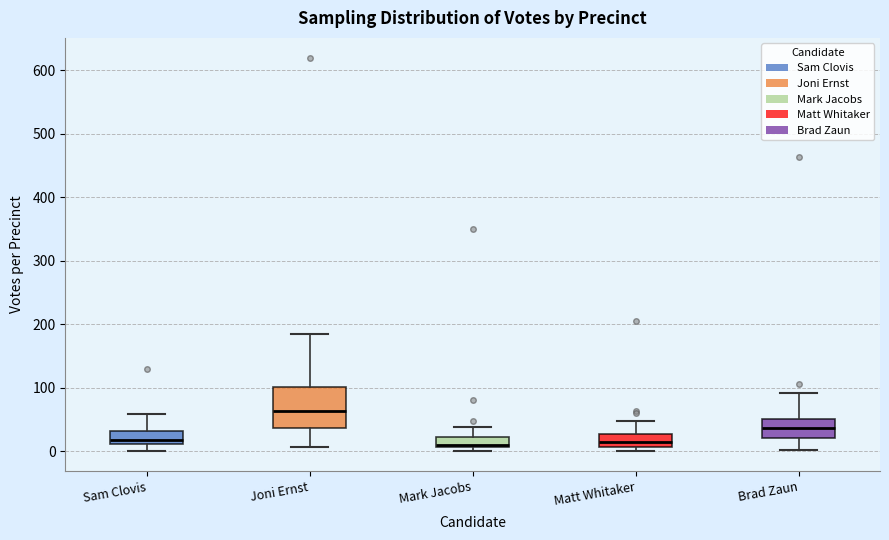

Reading left to right, read every box against the y-axis: the position of its median line, the range the box covers, and the ends of its whiskers. The values are not printed on the chart, so give them approximately, as read against the axis.

Sam Clovis: median 20, box 10 to 30, whiskers 0 to 60
Joni Ernst: median 60, box 40 to 100, whiskers 10 to 190
Mark Jacobs: median 10 (just above the box's lower edge), box 10 to 20, whiskers 0 to 40
Matt Whitaker: median 10 (inside the box), box 10 to 30, whiskers 0 to 50
Brad Zaun: median 40, box 20 to 50, whiskers 0 to 90